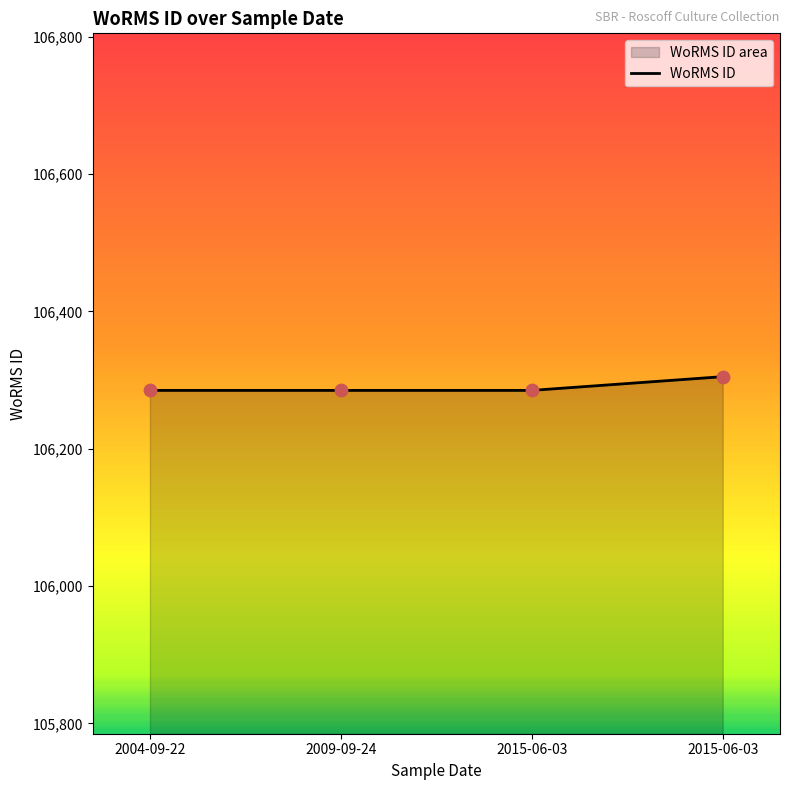

Which has a higher value, 2004-09-22 or 2009-09-24?

2004-09-22